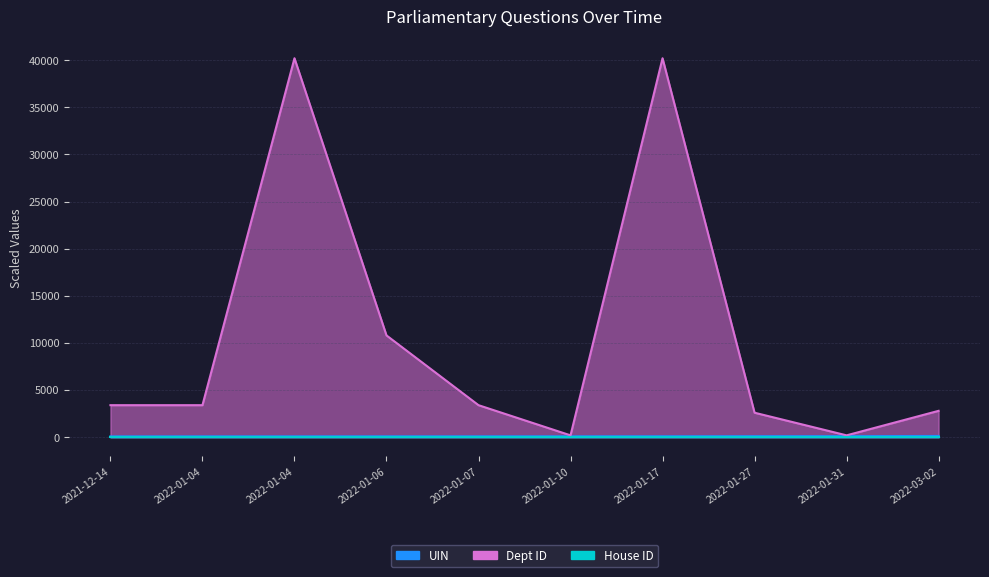

How many lines are shown in the chart?

2